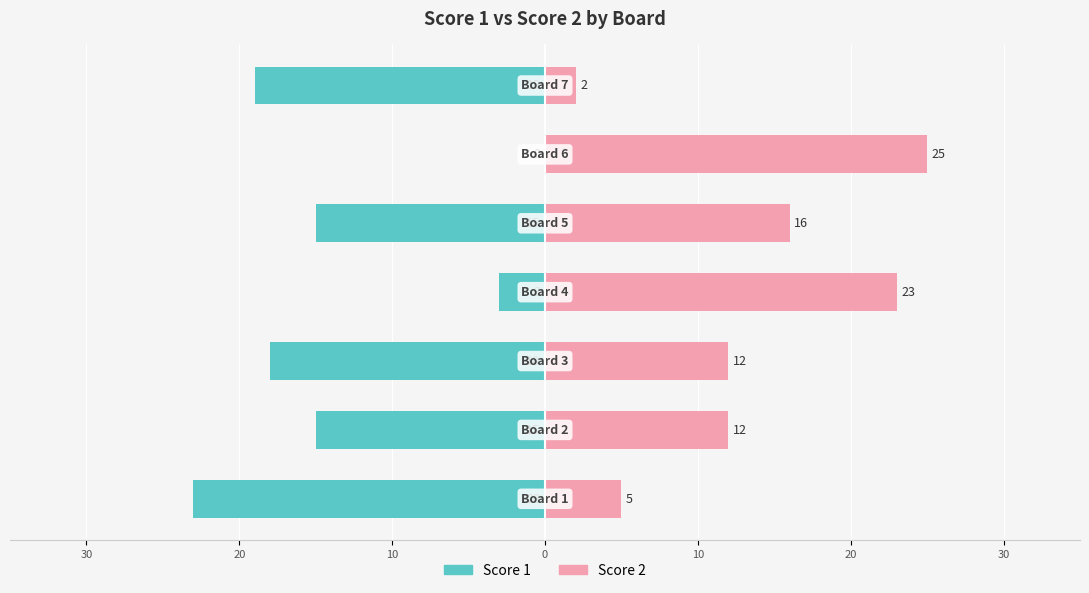

How many values in the Score 1 series are below -15?

3